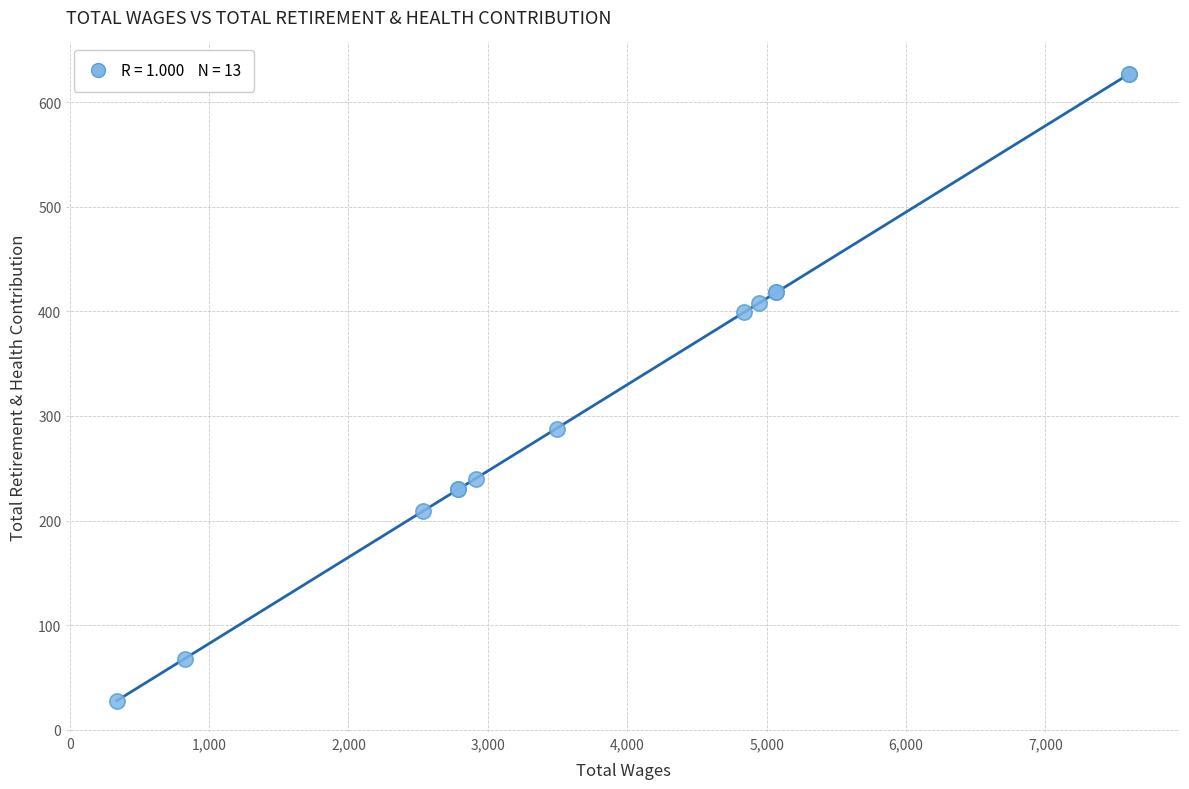

What Y value in the scatter plot is closest to 327?

288